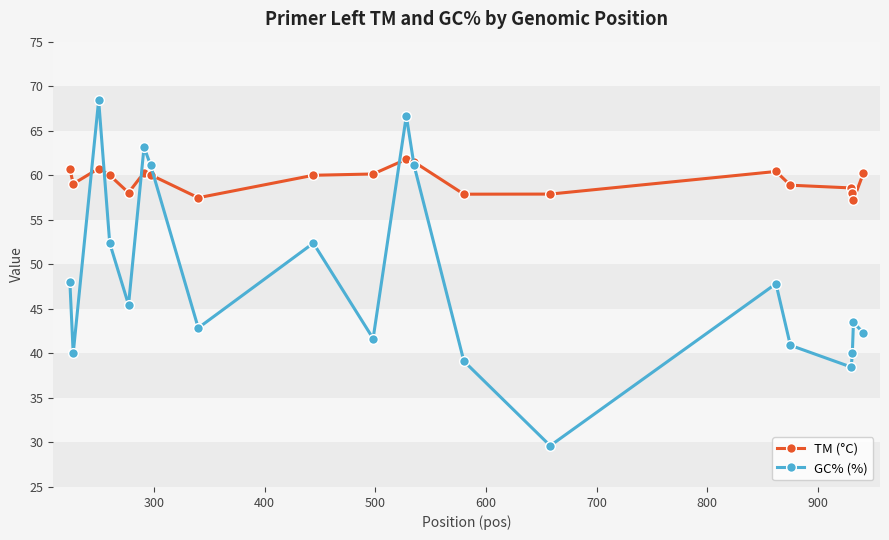

Which series has the largest total across all categories?

TM (°C)